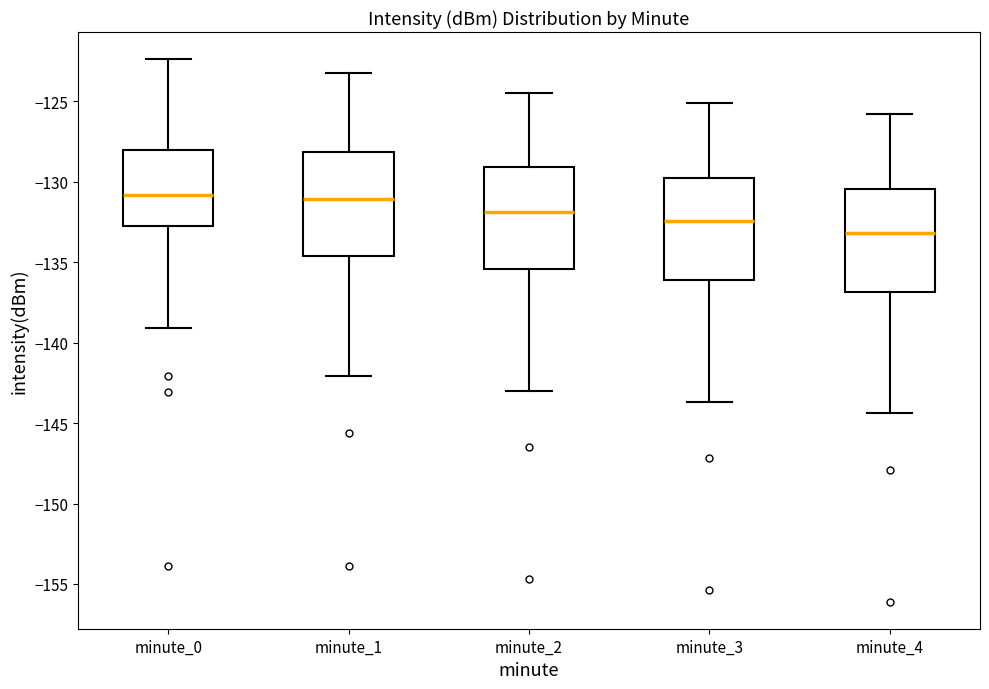

Which box's median line is the lowest?

minute_4